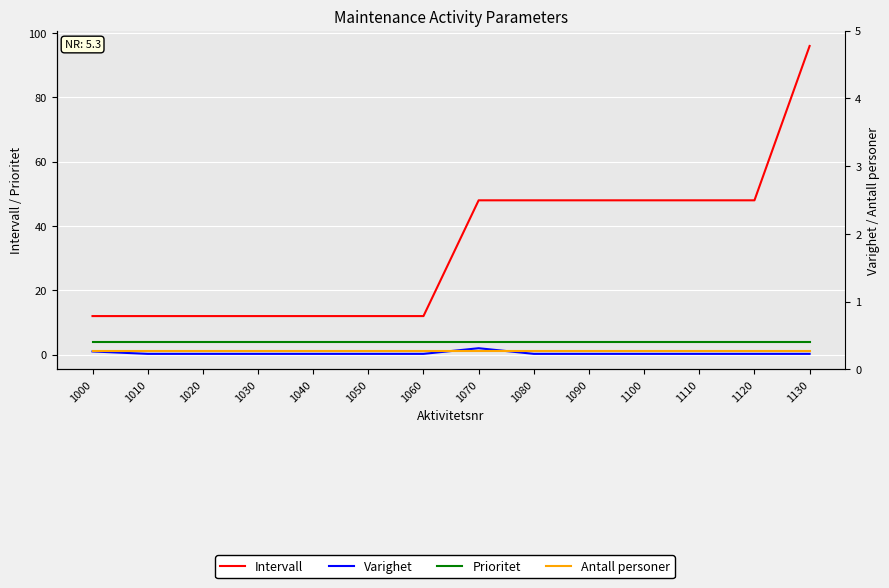

Reading left to right, what are all the values shown in this chart?

Intervall: 1000=12.0	1010=12.0	1020=12.0	1030=12.0	1040=12.0	1050=12.0	1060=12.0	1070=48.0	1080=48.0	1090=48.0	1100=48.0	1110=48.0	1120=48.0	1130=96.0
Varighet: 1000=1.0	1010=0.2	1020=0.2	1030=0.2	1040=0.2	1050=0.2	1060=0.2	1070=2.0	1080=0.2	1090=0.2	1100=0.2	1110=0.2	1120=0.2	1130=0.2
Prioritet: 1000=4.0	1010=4.0	1020=4.0	1030=4.0	1040=4.0	1050=4.0	1060=4.0	1070=4.0	1080=4.0	1090=4.0	1100=4.0	1110=4.0	1120=4.0	1130=4.0
Antall personer: 1000=1.0	1010=1.0	1020=1.0	1030=1.0	1040=1.0	1050=1.0	1060=1.0	1070=1.0	1080=1.0	1090=1.0	1100=1.0	1110=1.0	1120=1.0	1130=1.0